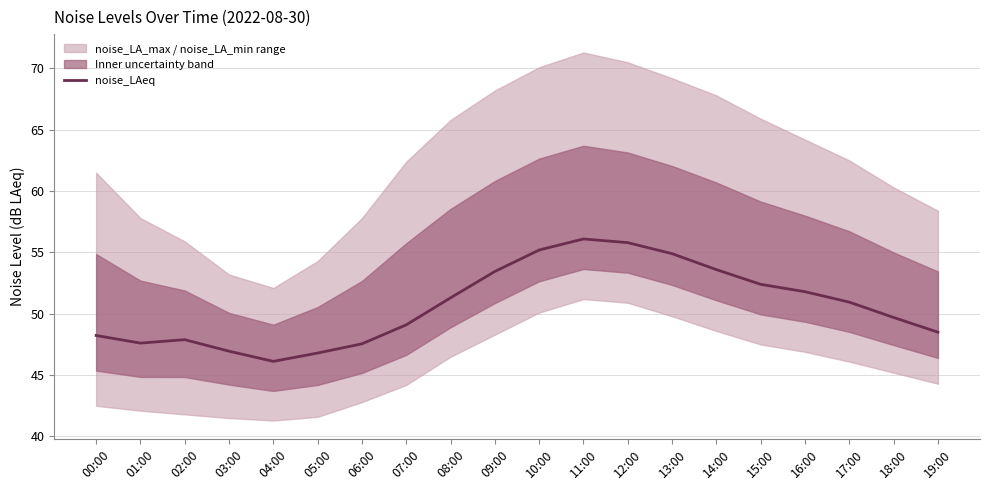

Does the chart display data point markers on the line(s)?

No